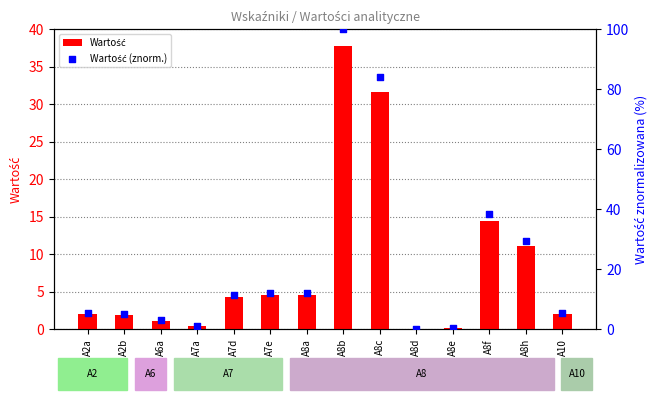

Is the value of Wartość (znorm.) at A8h greater than the value of Wartość at A10?

Yes